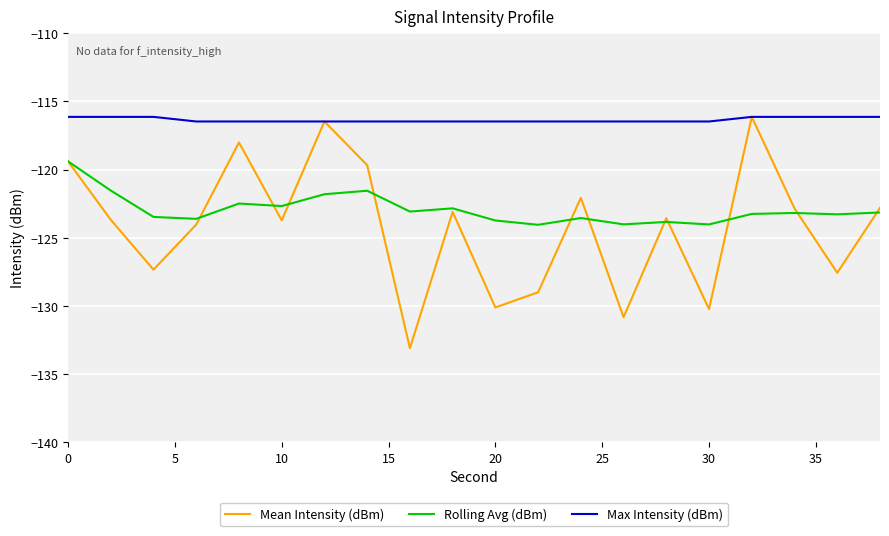

Which series has the widest spread of values?

Mean Intensity (dBm)